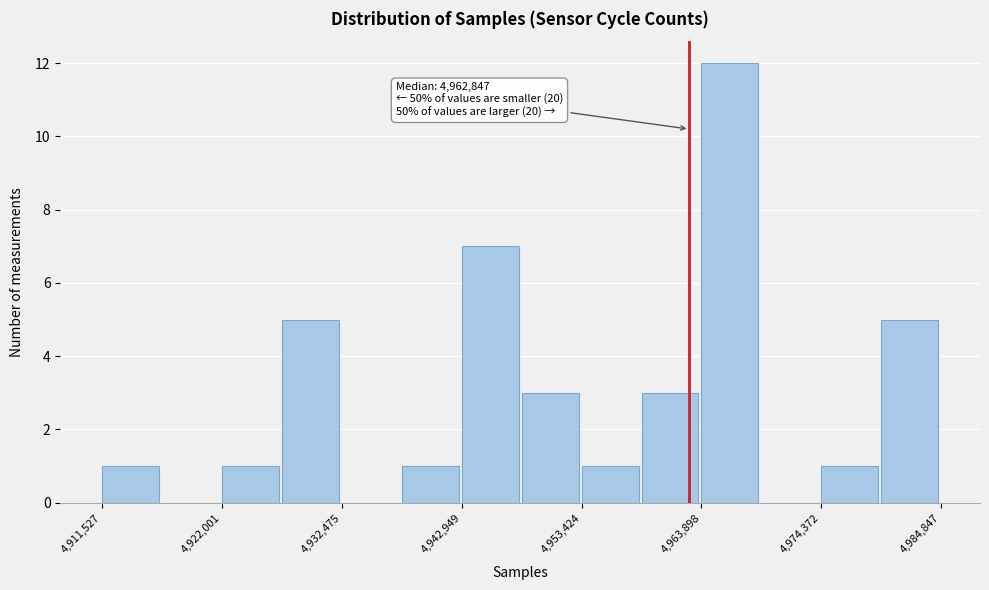

Read against the x-axis, roughly where is the centre of the tallest bar?

4966000